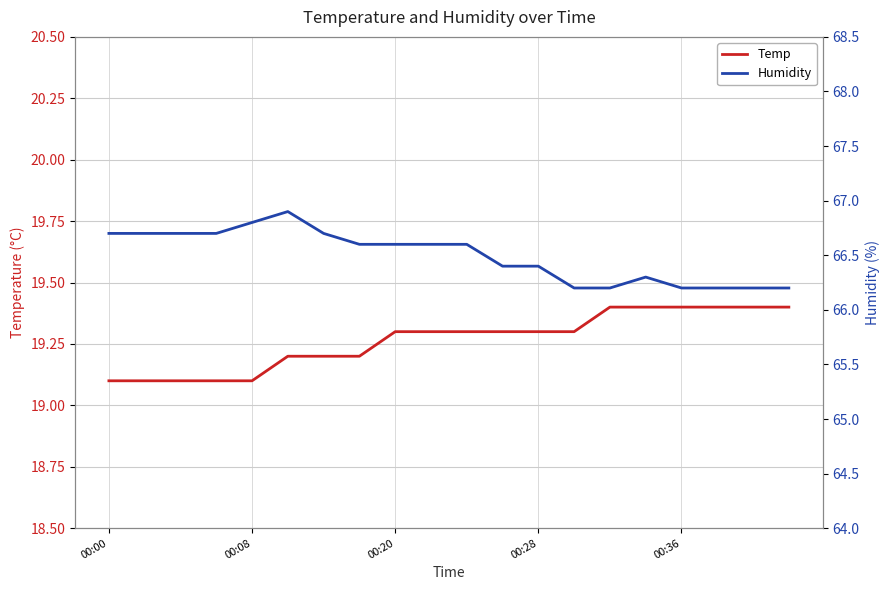

What is the label of the 9th point from the right?

11